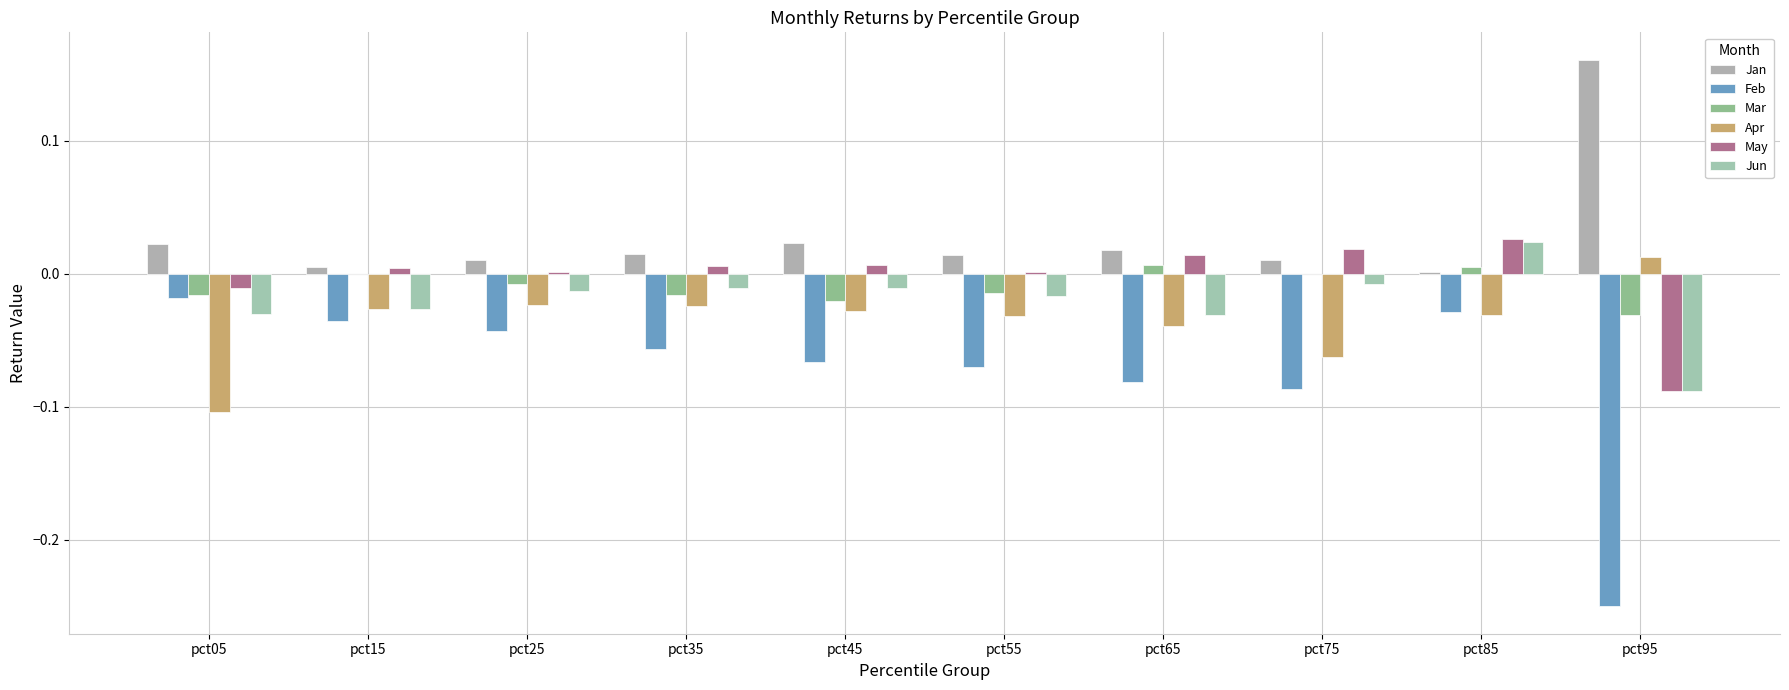

What is the total value across all series at pct05?

-0.2